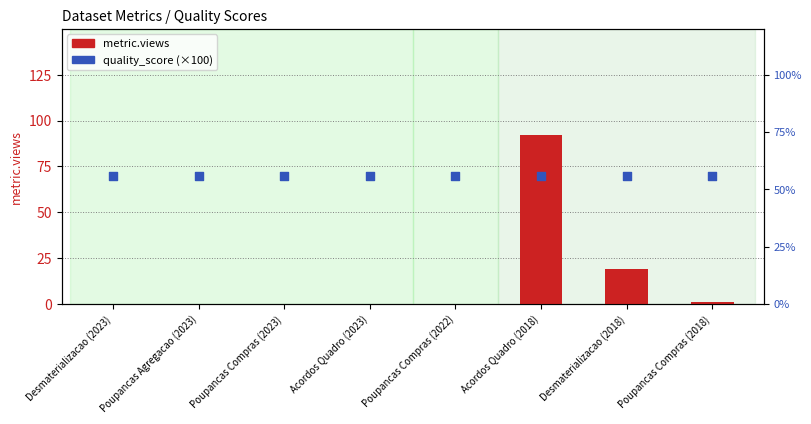

What are all the series names shown in the legend?

metric.views, quality_score